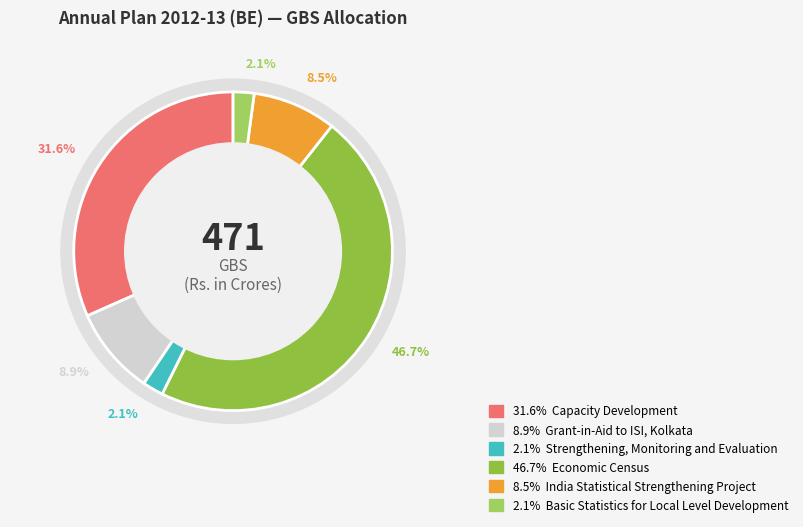

Which slice is the smallest?

Strengthening, Monitoring and Evaluation